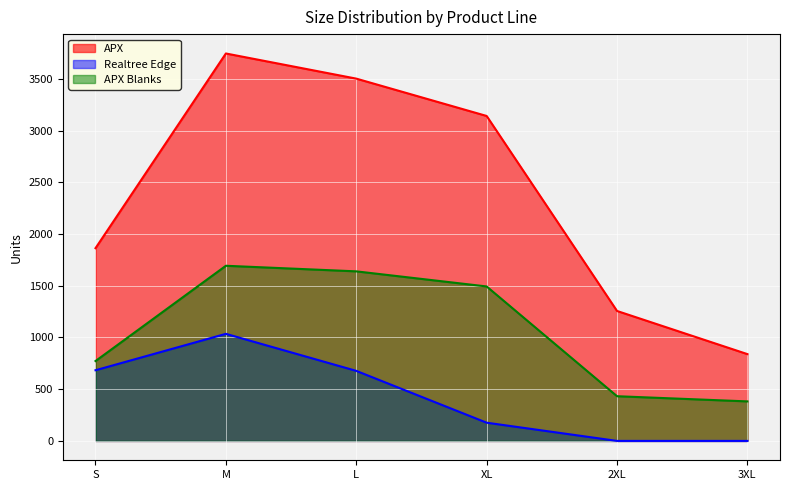

What is the label of the 3rd point from the left?

L